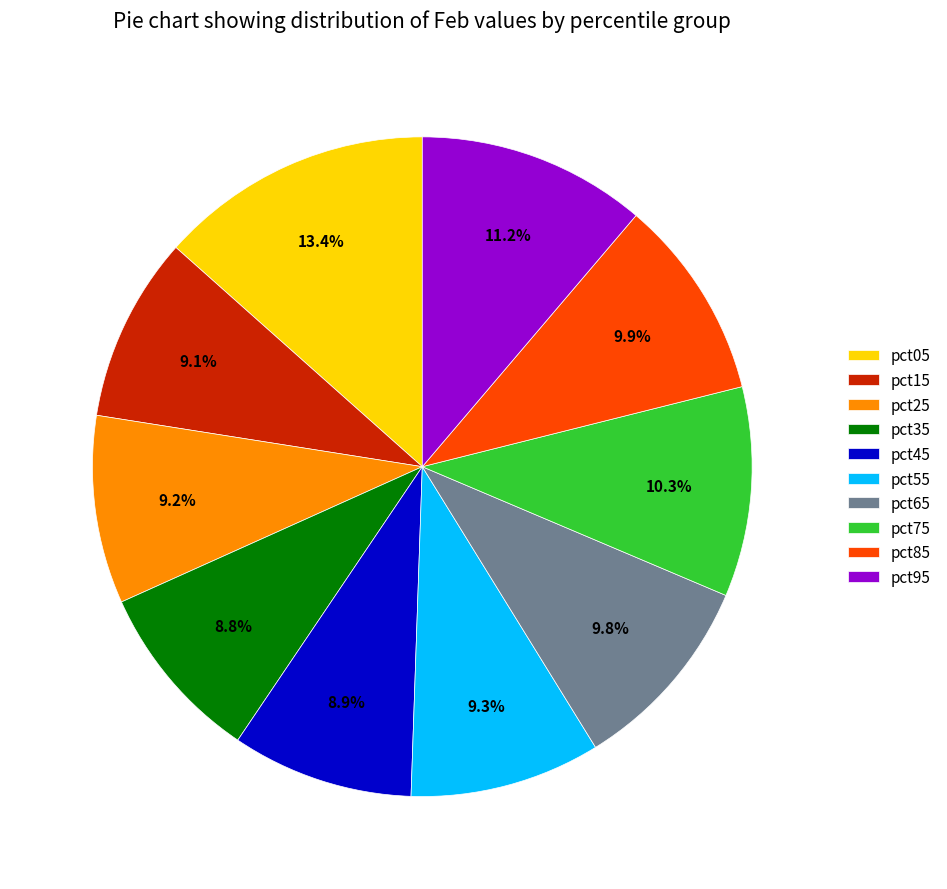

Approximately how many times larger is the value at pct75 compared to pct85?

1.0